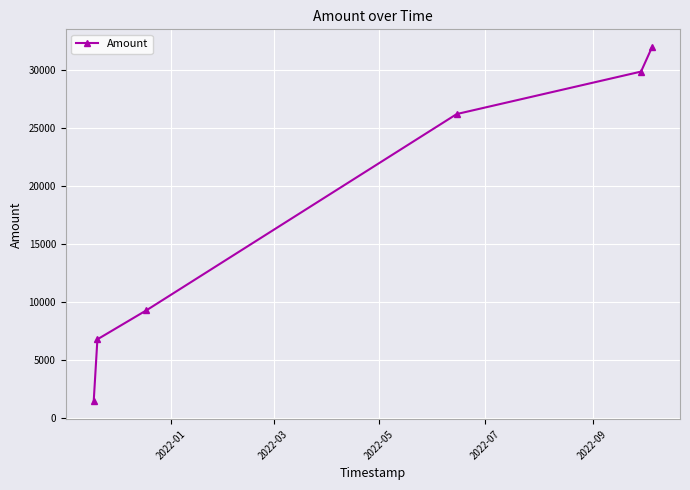

What is the minimum value shown in the chart?

1395.1